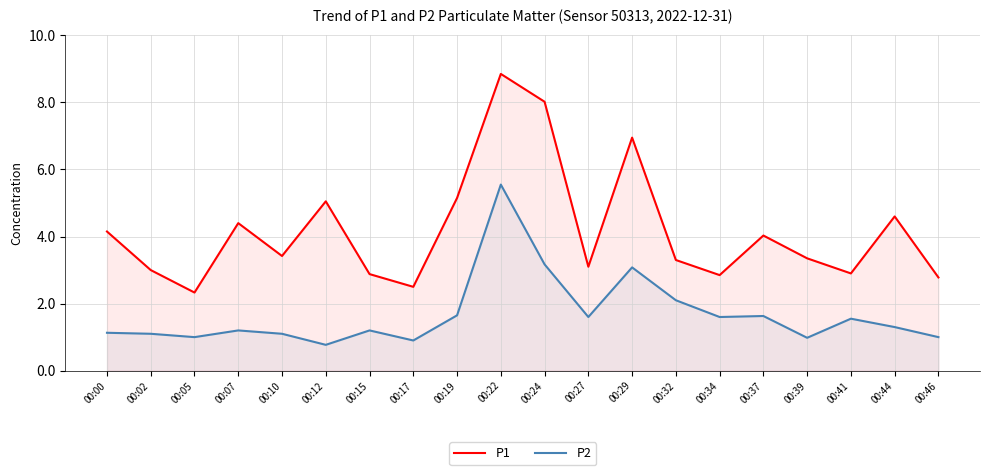

Which series has the widest spread of values?

P1